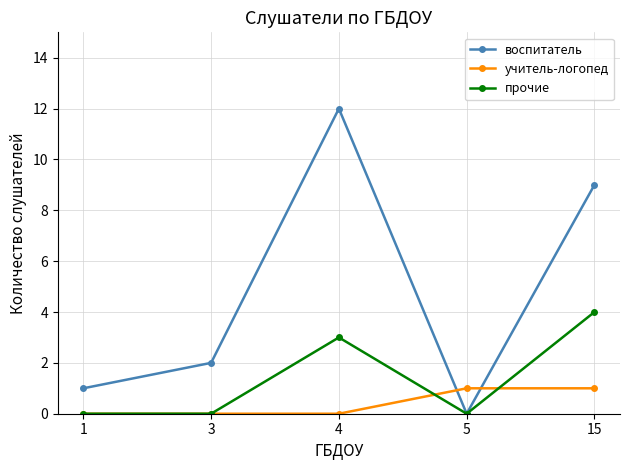

Where is the first local maximum for прочие?

4